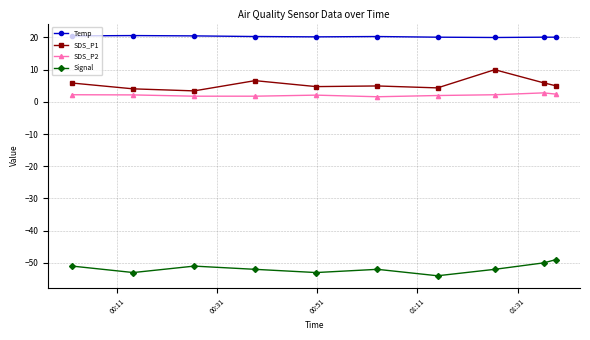

What is the value of the Temp point at the 1st from the left?

20.5